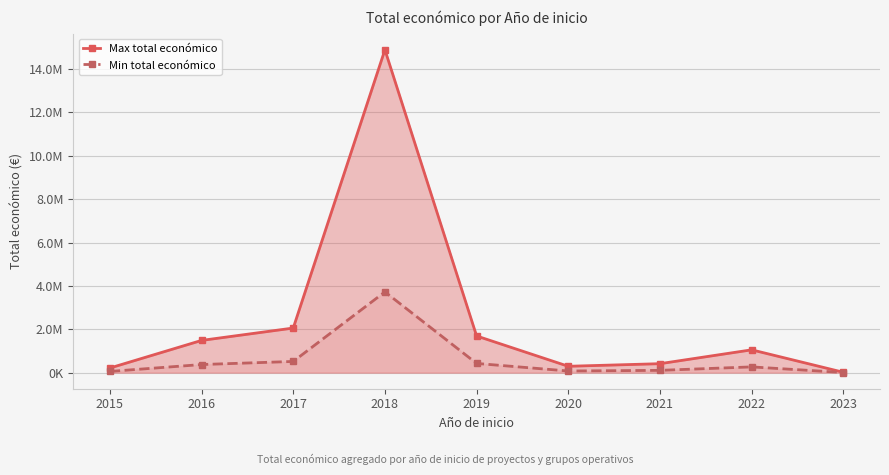

List the series in order of their overall mean, highest first.

Max total económico, Min total económico